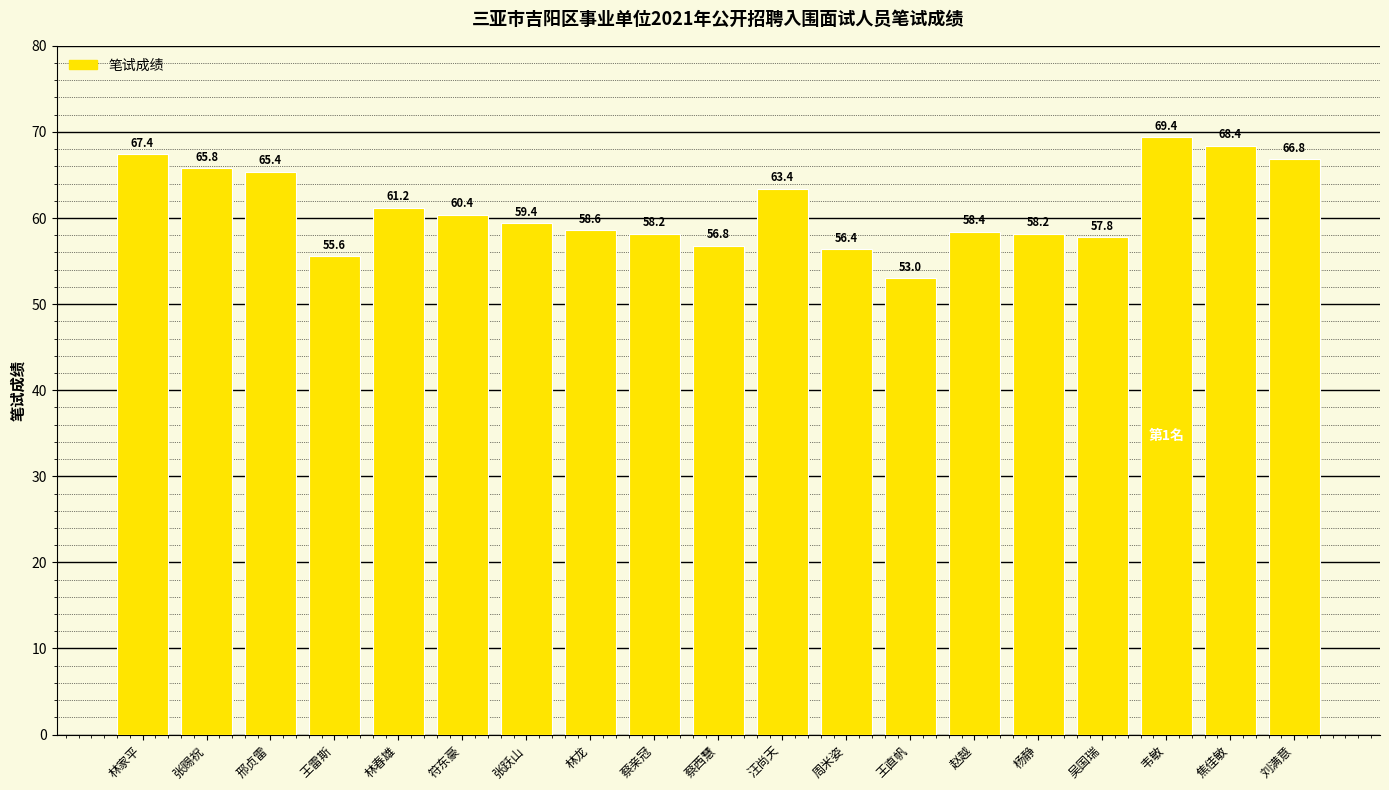

What is the difference between the maximum and minimum values?

16.4